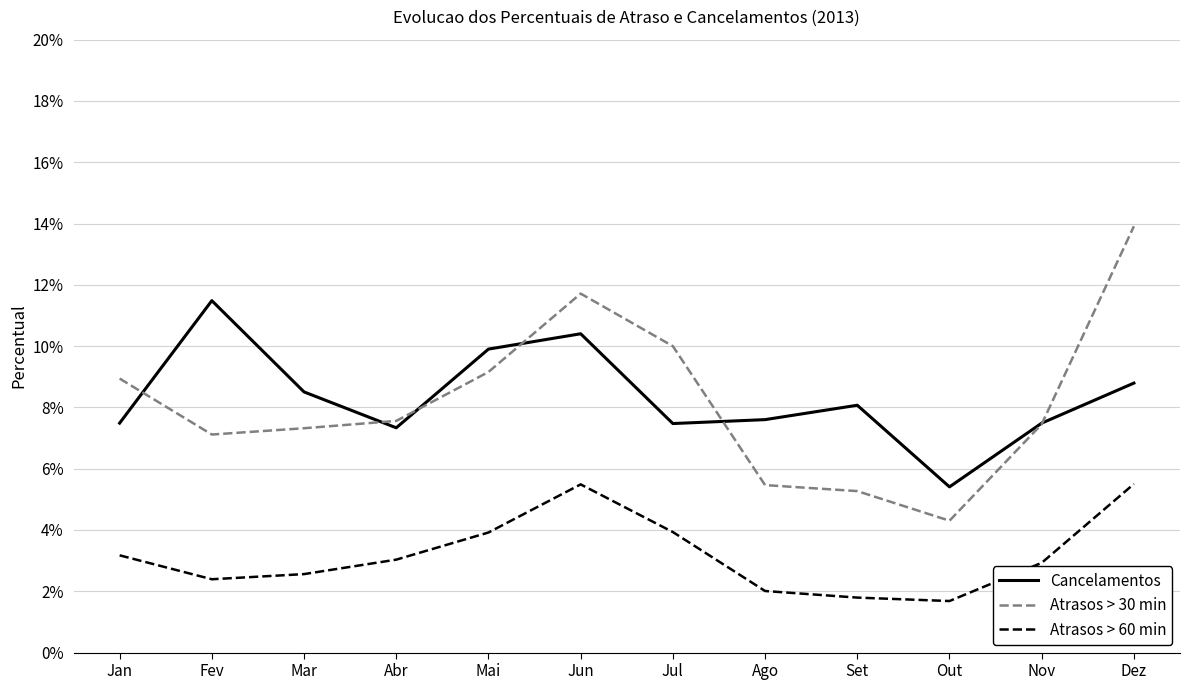

Is the value of Cancelamentos at Nov greater than the value of Atrasos > 30 min at Dez?

No